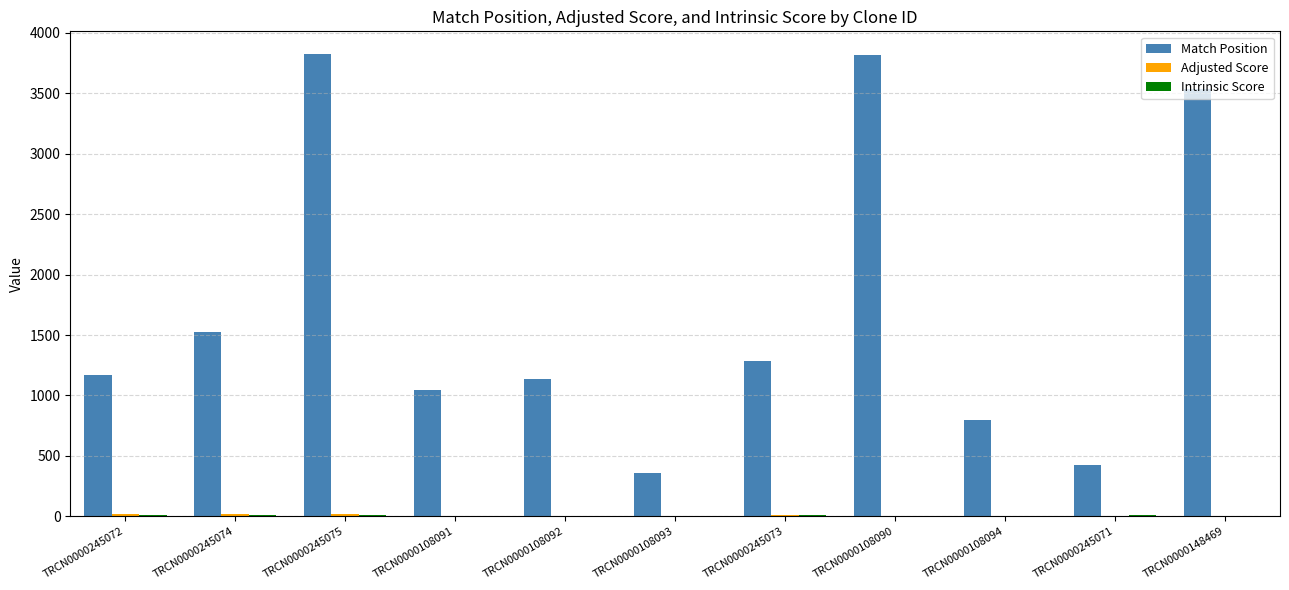

The Match Position series shows 3821.0 at TRCN0000245075. True or false?

True